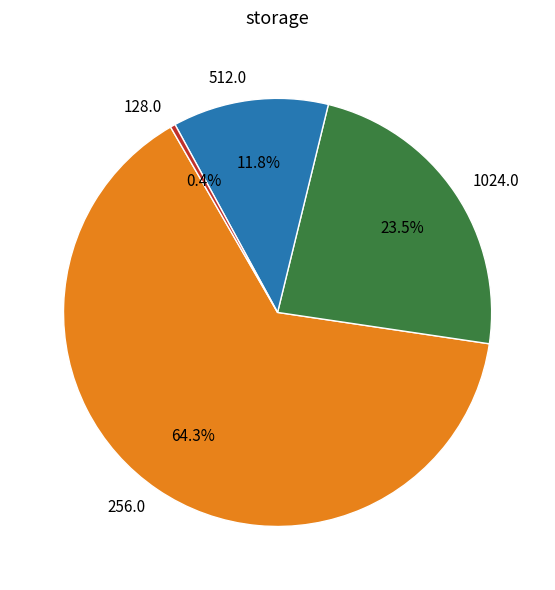

How many slices are in this pie chart?

4